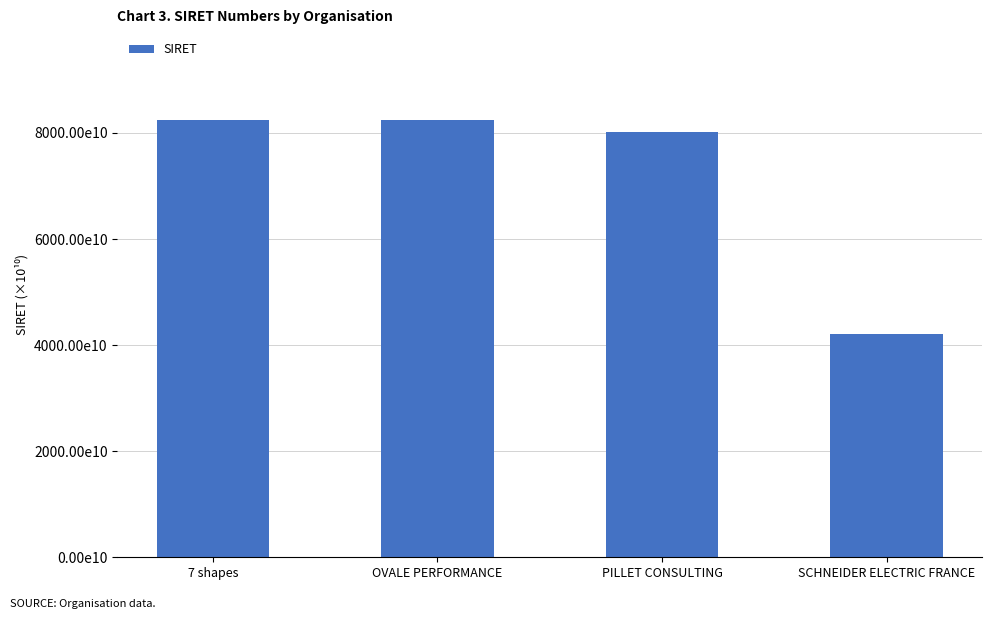

Are the bars horizontal?

No